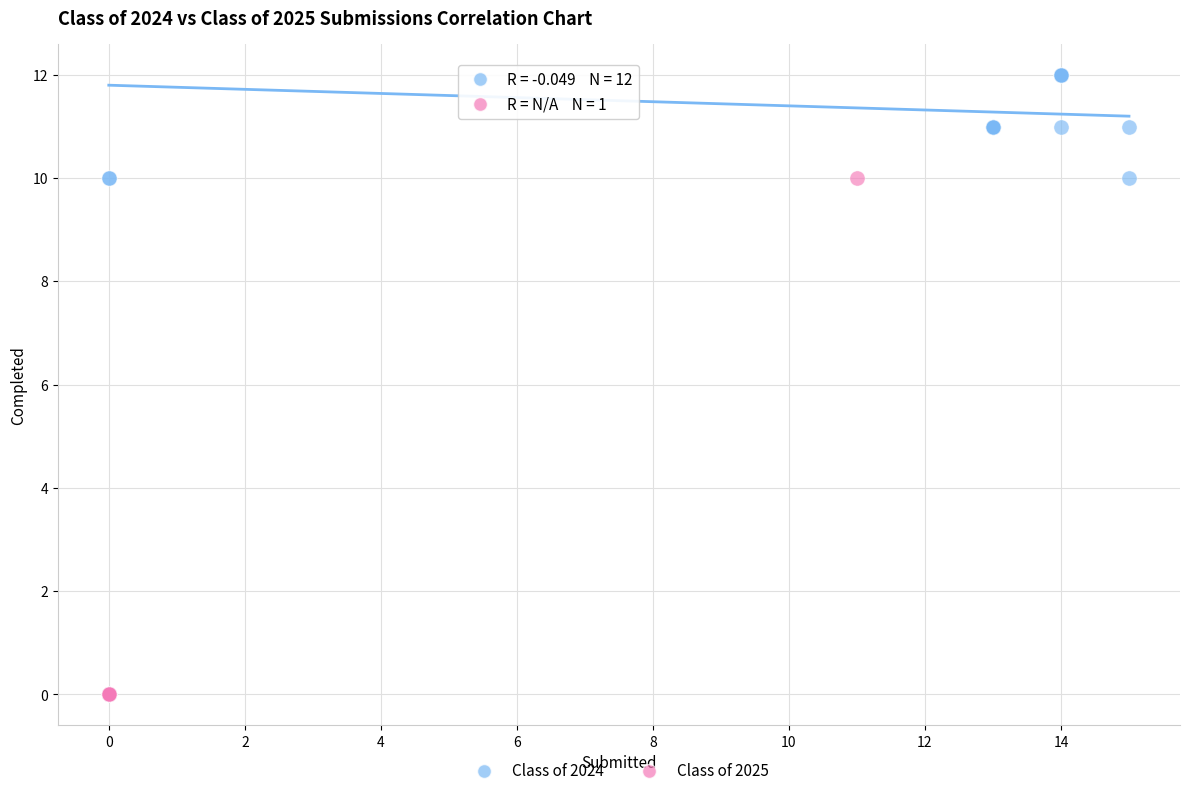

What are all the series names shown in the legend?

Class of 2024, Class of 2025